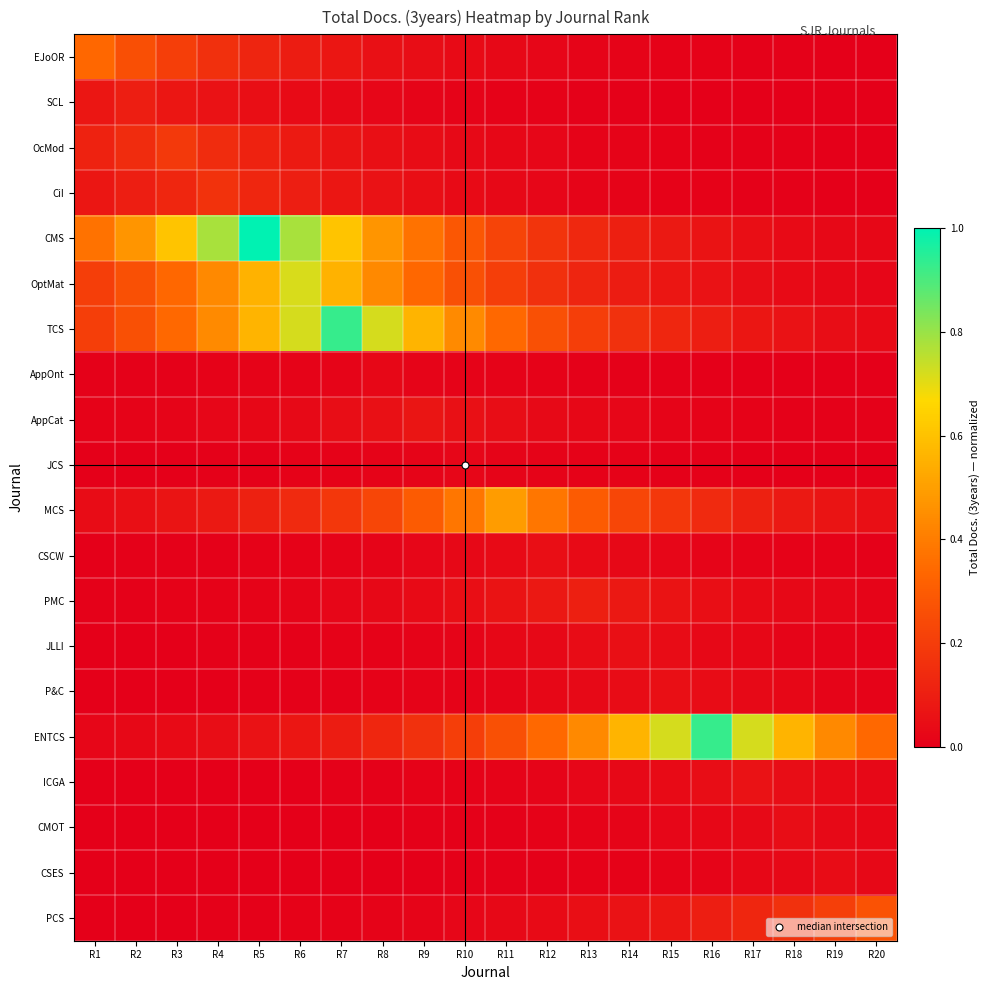

At which category is the sum across all series the highest?

R6